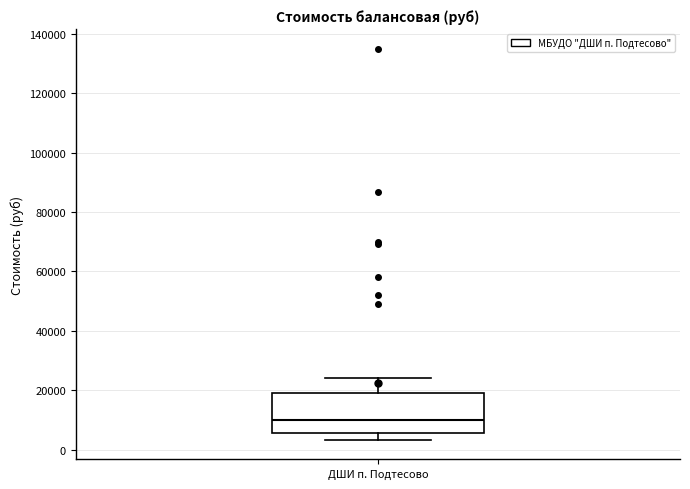

Read this box plot against the y-axis: the position of the median line, the range covered by the box, and the ends of both whiskers. The values are not printed on the chart, so give them approximately, as read against the axis.

median 10000, box 6000 to 20000, whiskers 4000 to 24000